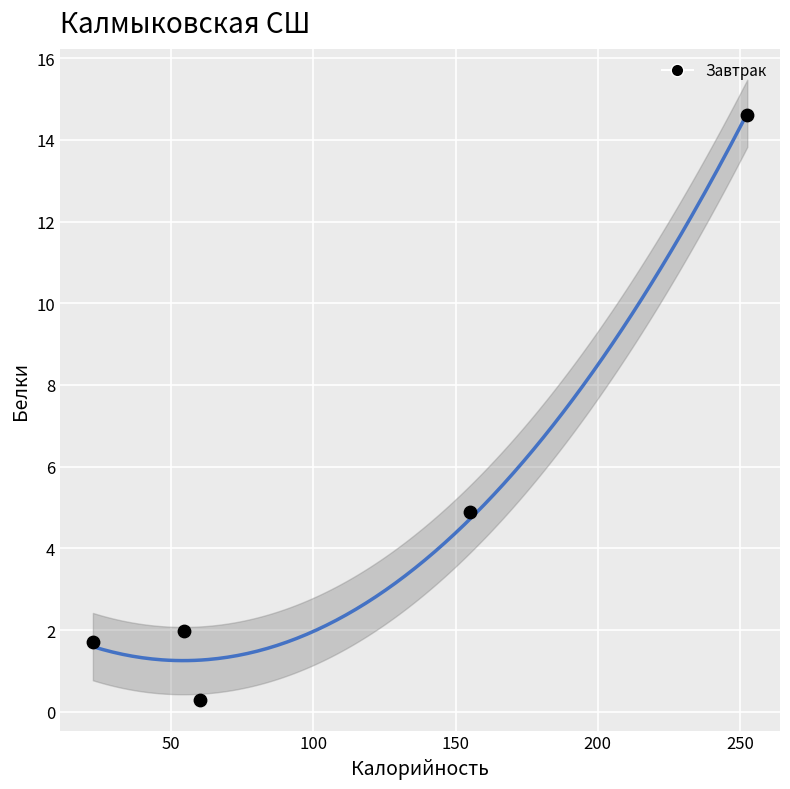

What Y value in the scatter plot is closest to 7?

4.9